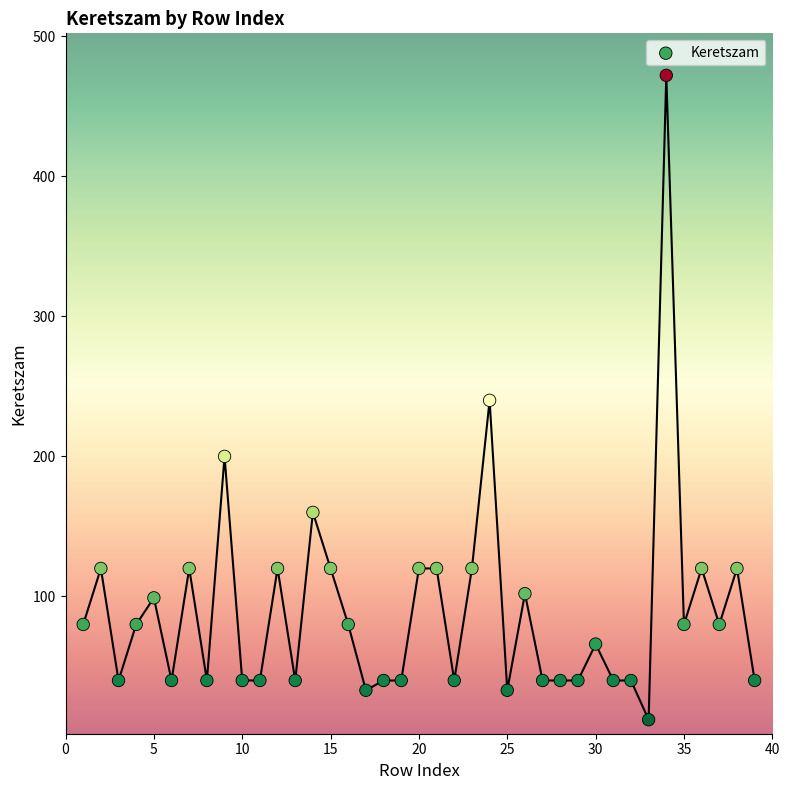

What is the range of X values (max minus min)?

38